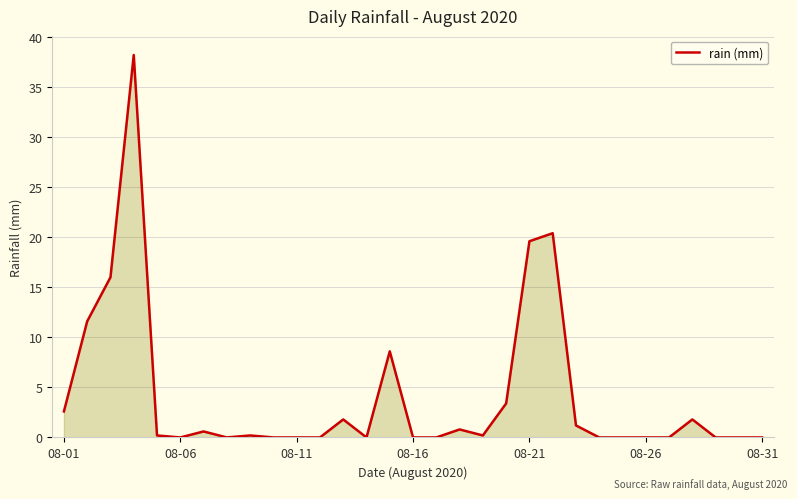

Reading left to right, extract all data points from this chart.

2.6	11.6	16.0	38.2	0.2	0.0	0.6	0.0	0.2	0.0	0.0	0.0	1.8	0.0	8.6	0.0	0.0	0.8	0.2	3.4	19.6	20.4	1.2	0.0	0.0	0.0	0.0	1.8	0.0	0.0	0.0